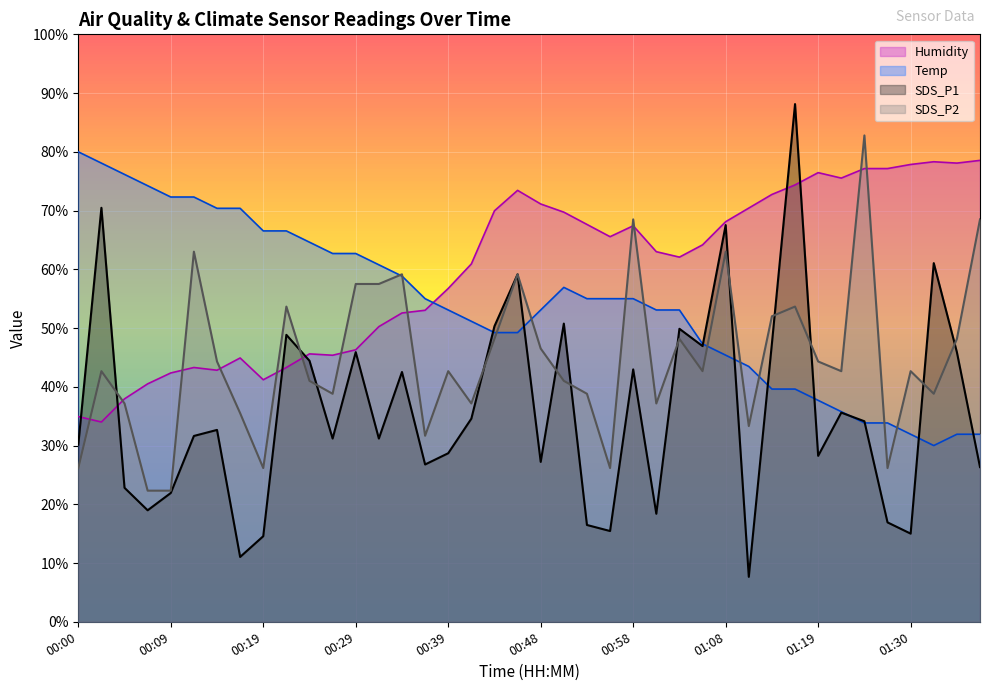

After their last crossing, which series has the higher values: Temp or SDS_P2?

SDS_P2